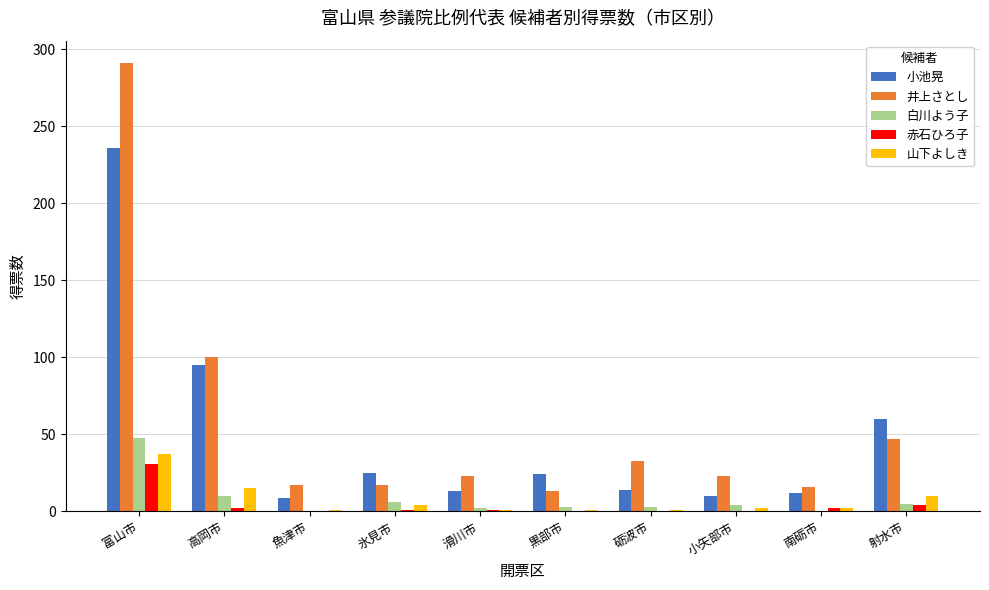

Between 魚津市 and 砺波市, which series saw the biggest shift?

井上さとし